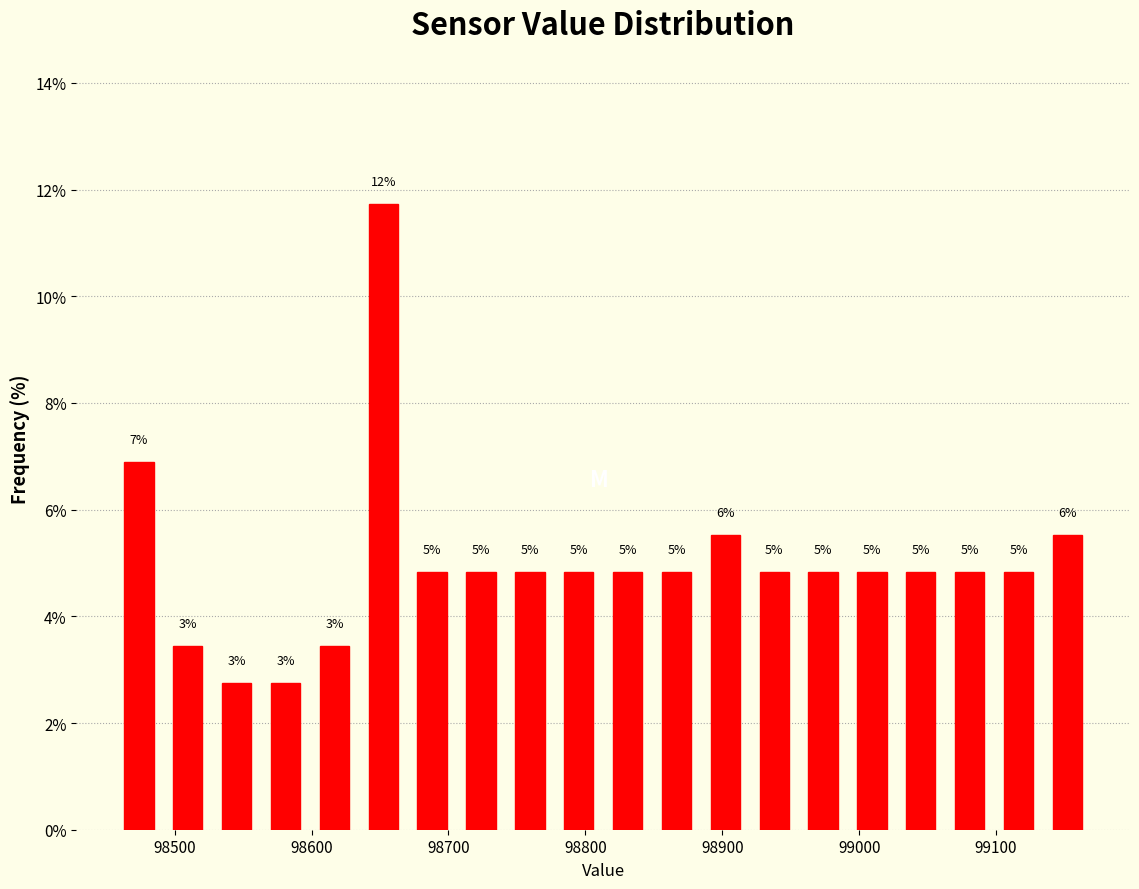

Read against the x-axis, roughly where is the centre of the tallest bar?

98650